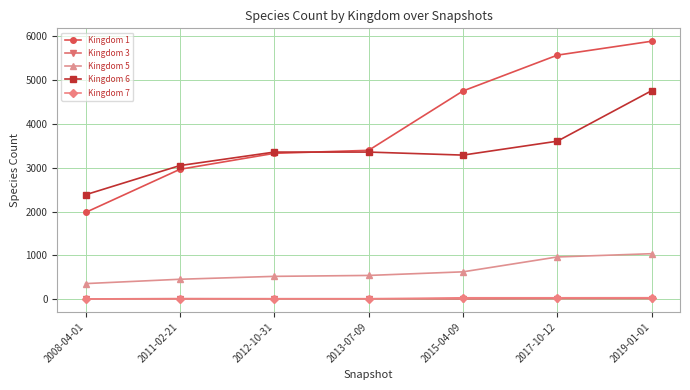

How many data points in Kingdom 3 are less than 14?

2